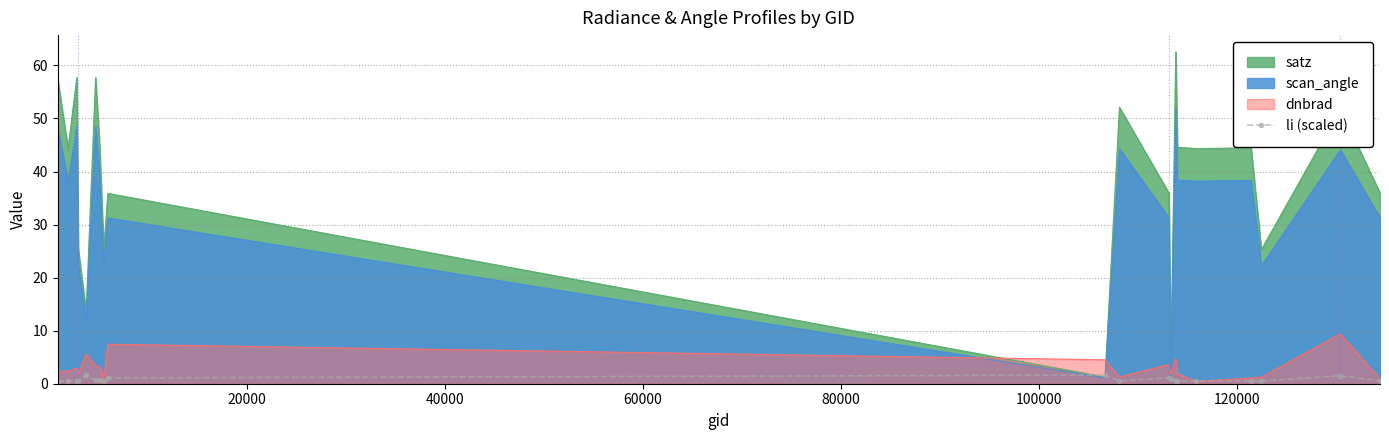

What is the greatest value displayed?

62.6